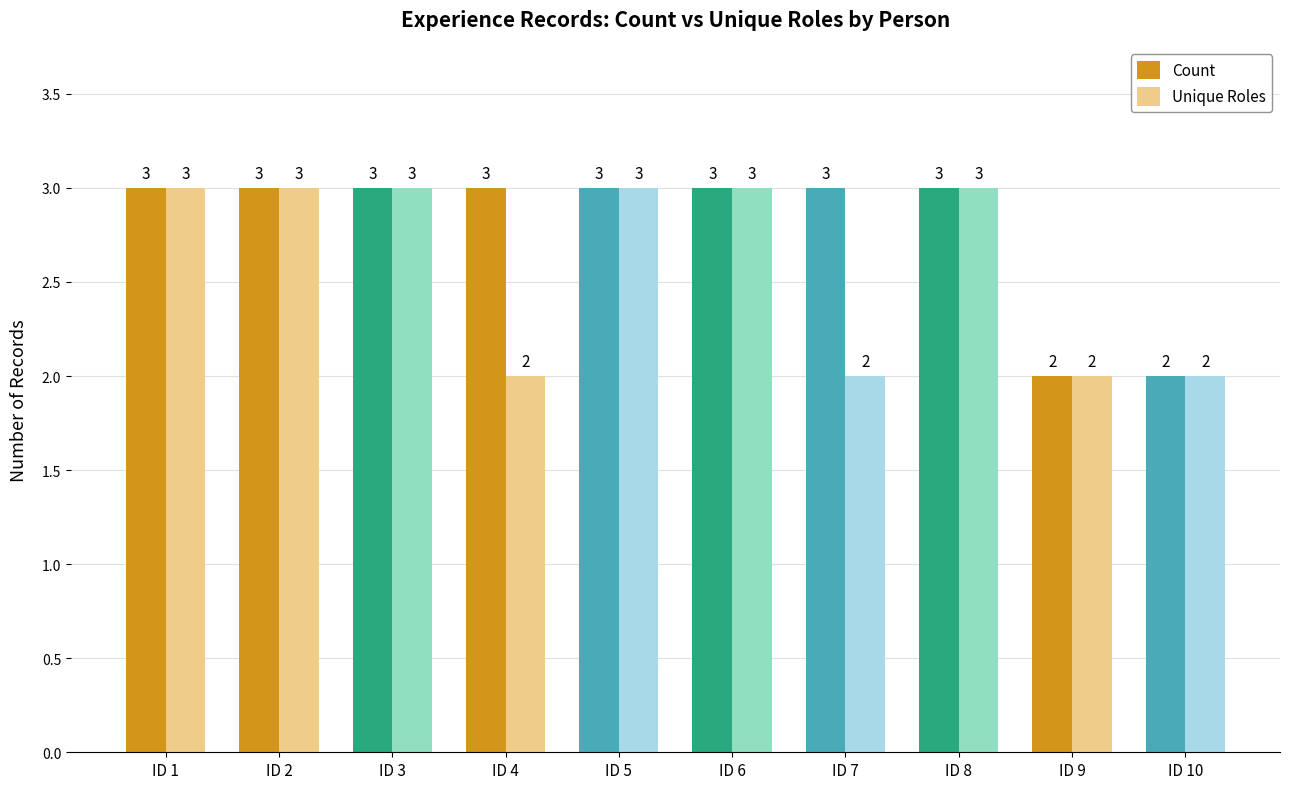

What is the sum of all Unique Roles values?

26